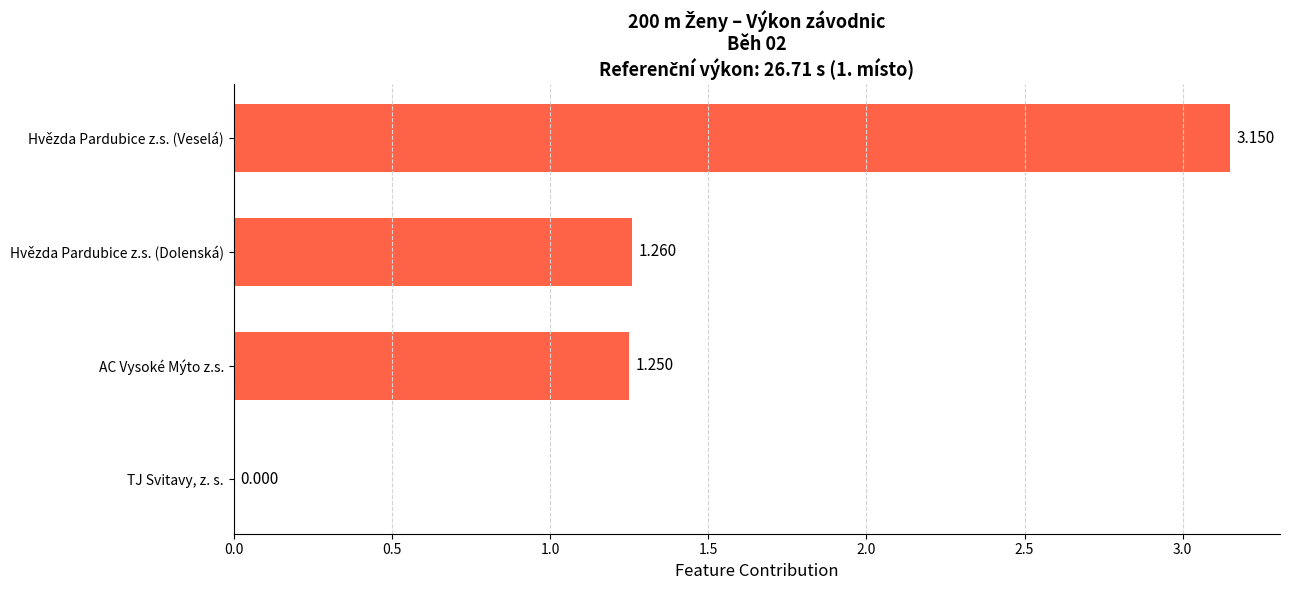

At which label is the value closest to 1?

AC Vysoké Mýto z.s.